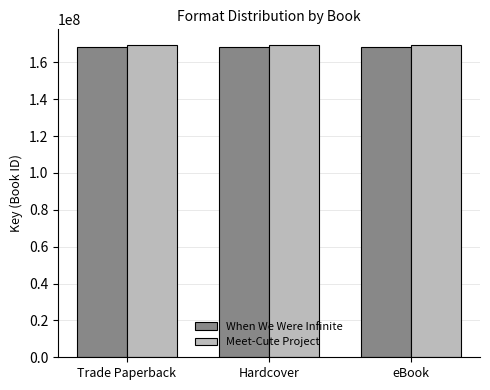

What is the value of the Meet-Cute Project bar at the 2nd from the left?

169485400